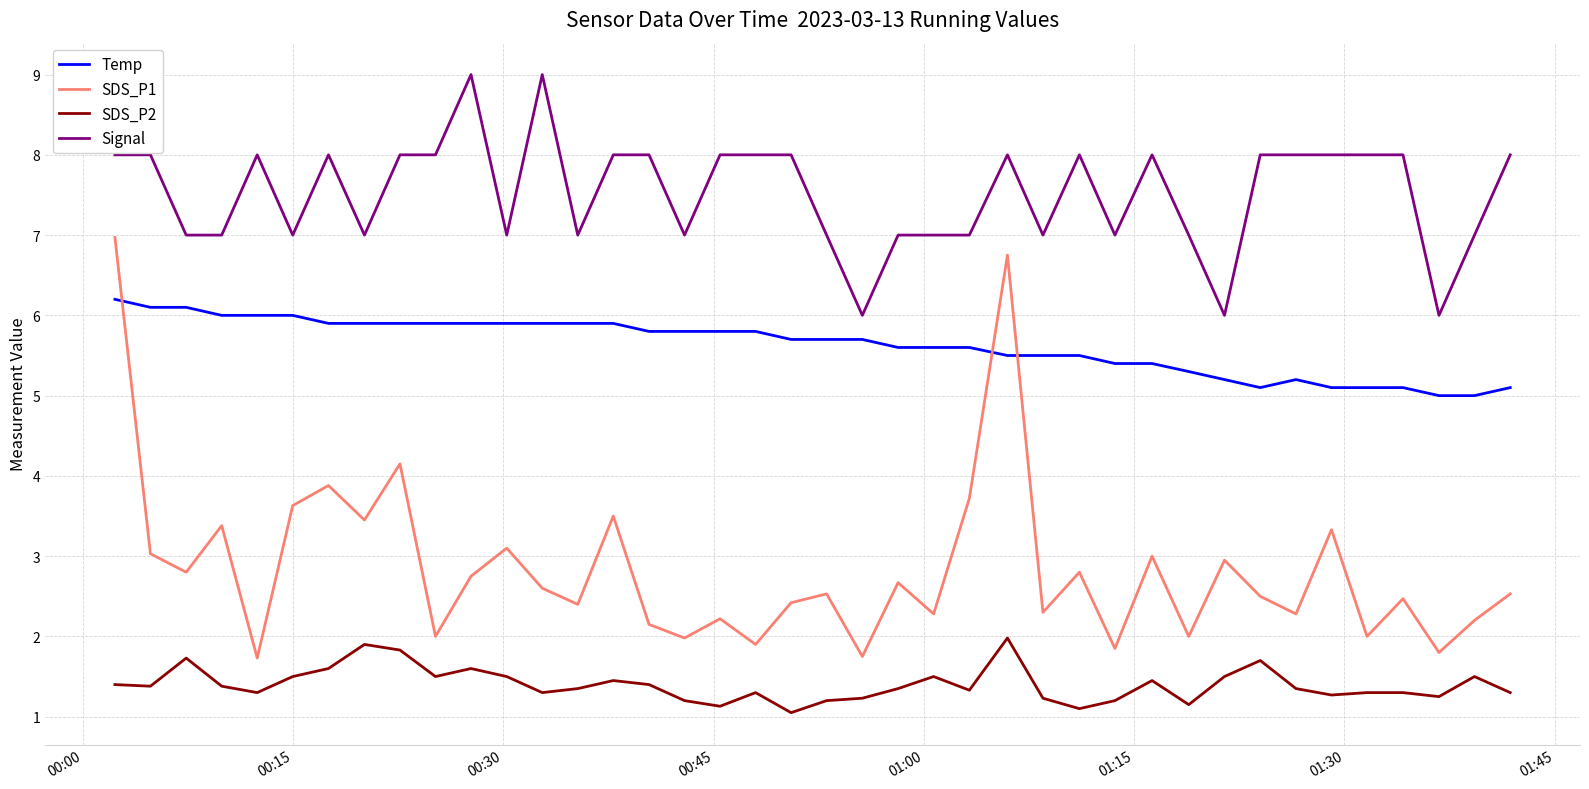

Which series has the largest range (max minus min)?

SDS_P1